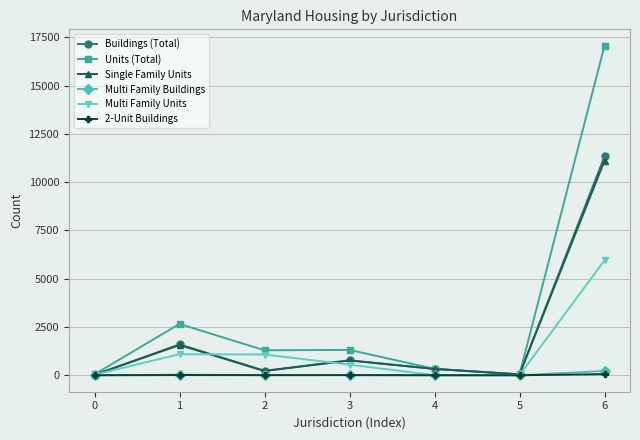

What are all the series names shown in the legend?

Buildings (Total), Units (Total), Single Family Units, Multi Family Buildings, Multi Family Units, 2-Unit Buildings